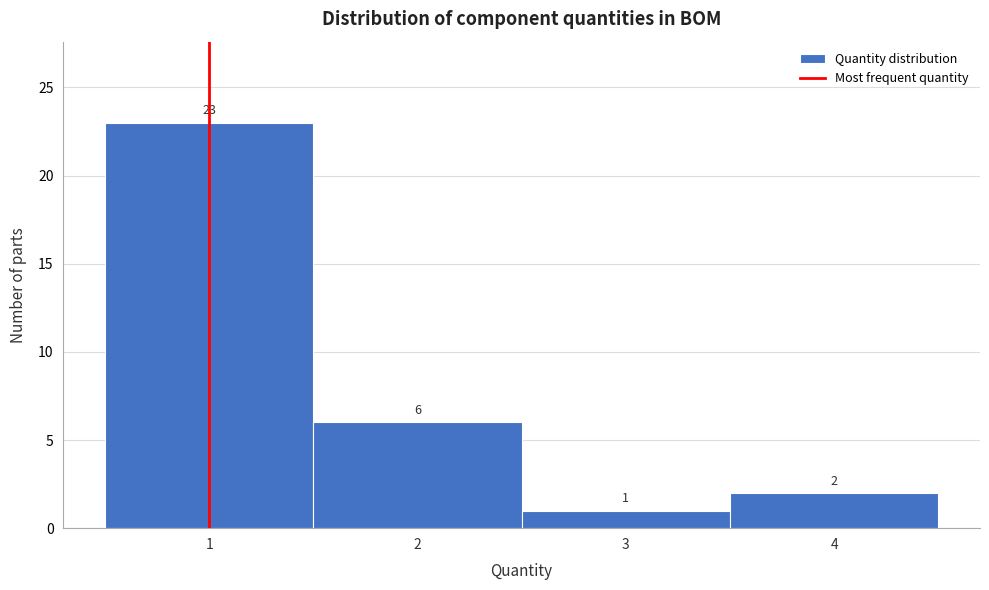

Reading left to right, transcribe this chart: for each bar, give the range it covers on the x-axis and its height.

0.5 to 1.5: 23
1.5 to 2.5: 6
2.5 to 3.5: 1
3.5 to 4.5: 2